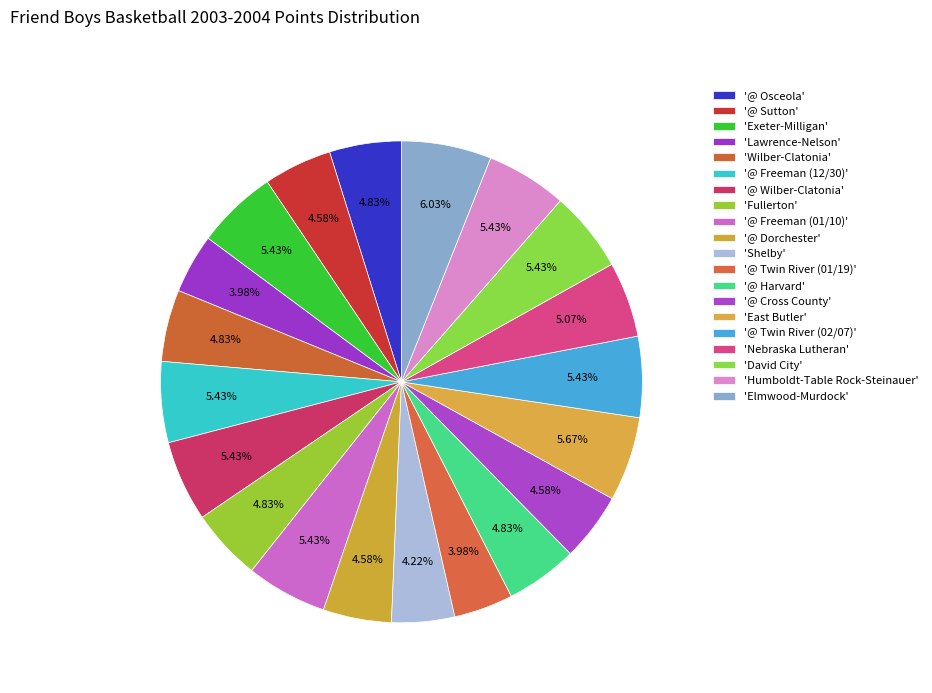

How many slices are in this pie chart?

20